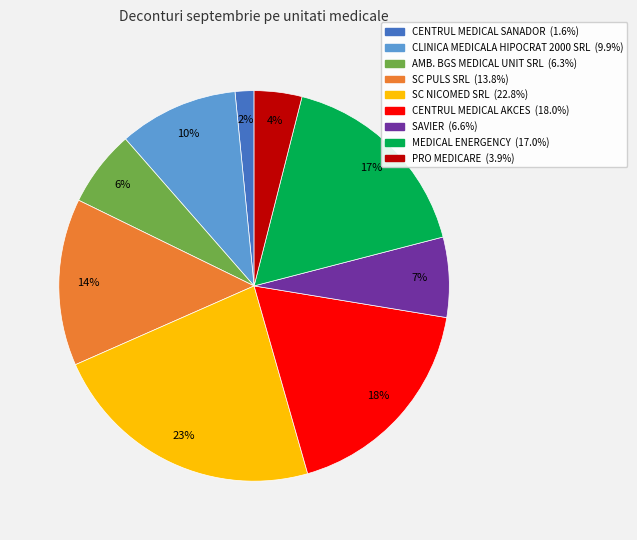

To the nearest percent, what percentage of the pie is SAVIER?

7%